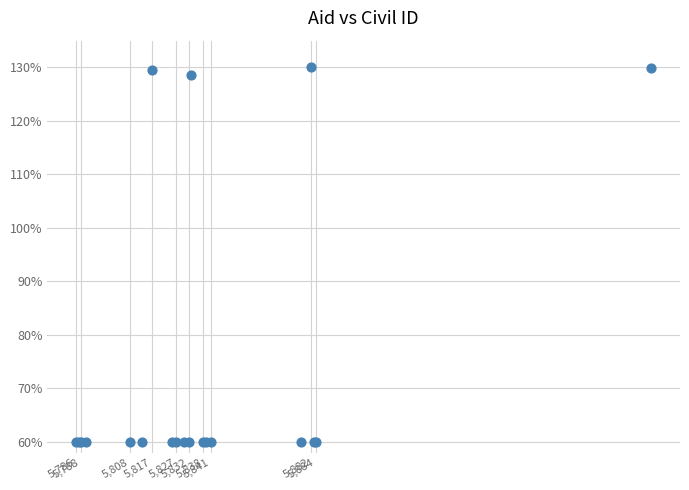

What Y value in the scatter plot is closest to 95?

128.6